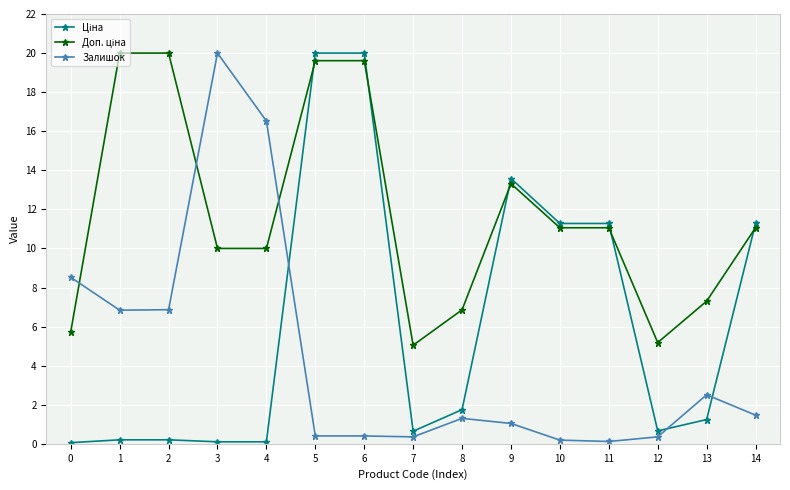

At which category does Залишок reach its first local peak?

3